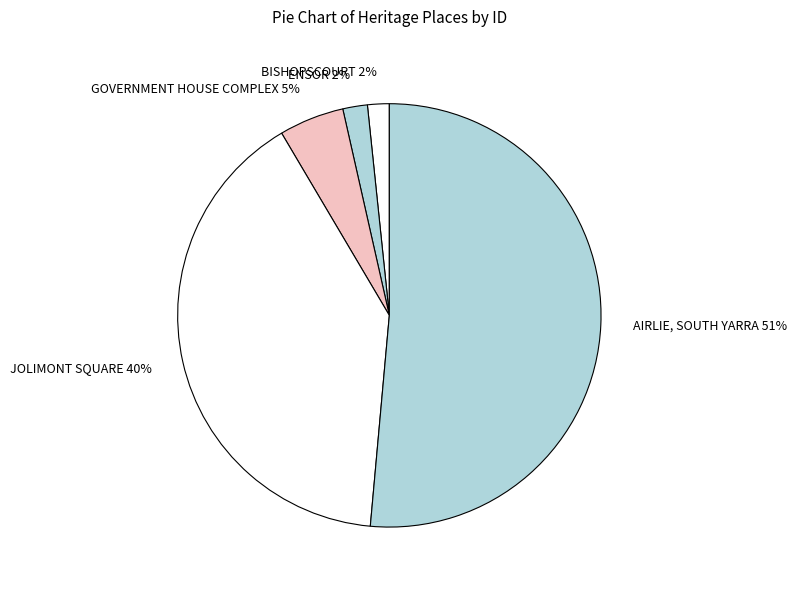

Does JOLIMONT SQUARE account for over 50% of the chart?

No